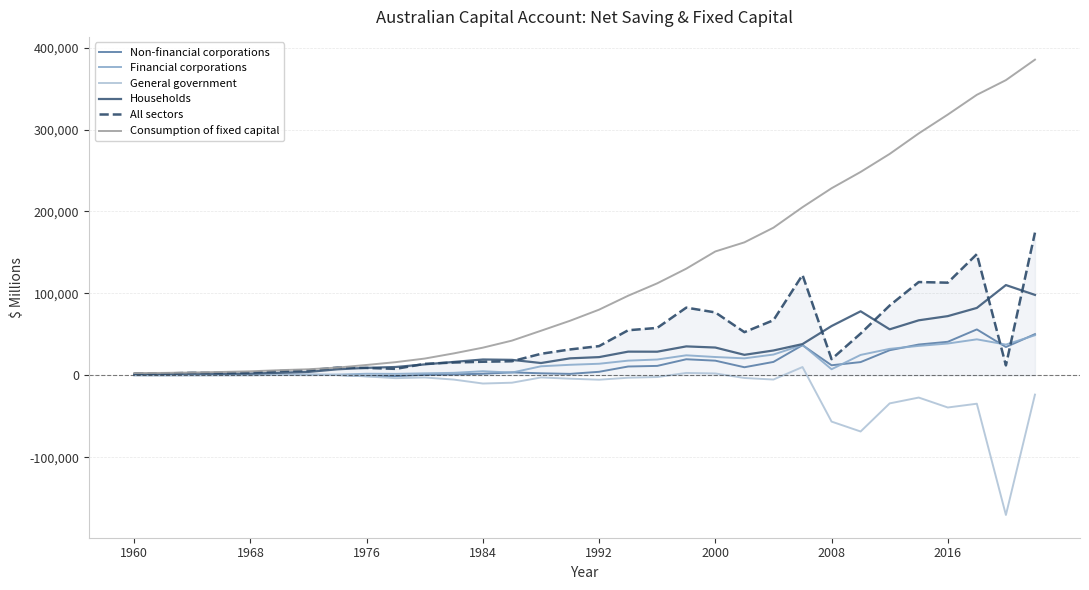

Which series has the largest total across all categories?

Consumption of fixed capital